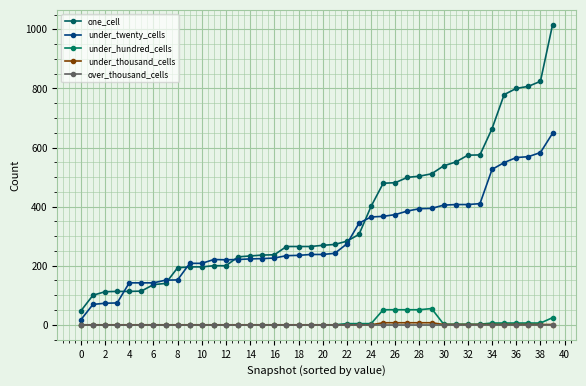

Does the chart have visible grid lines?

Yes